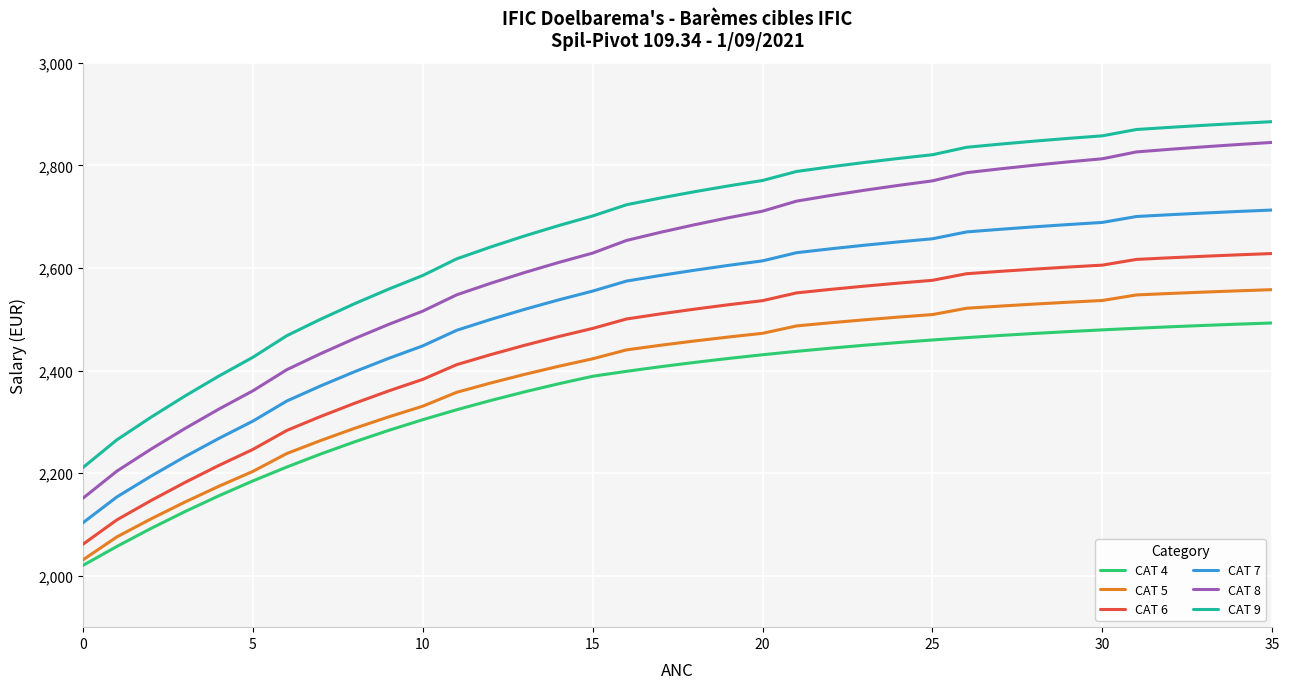

Which series has the largest total across all categories?

CAT 9